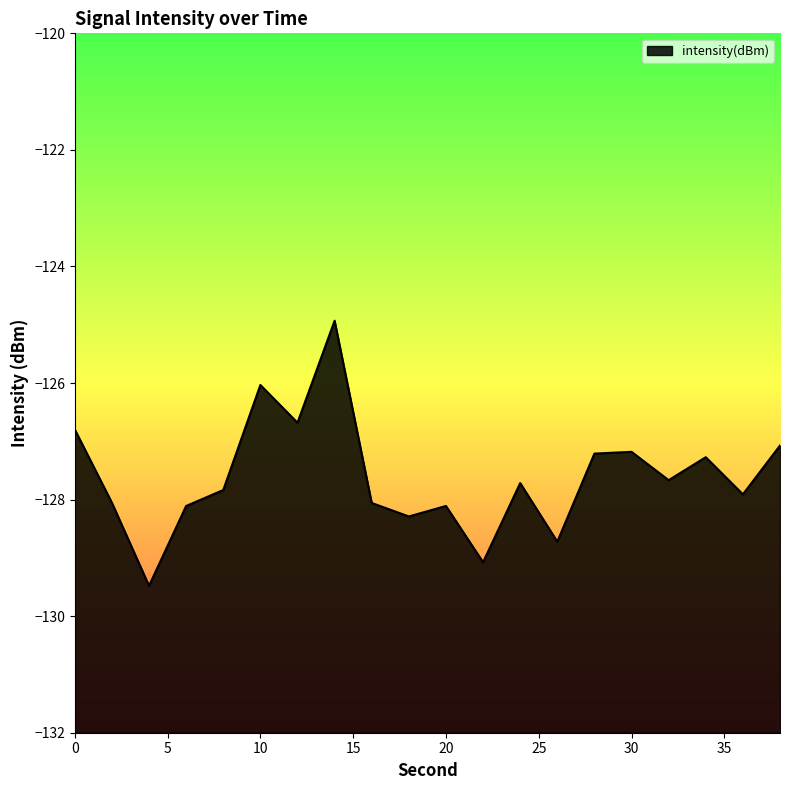

Rank the categories by value from highest to lowest.

14, 10, 12, 0, 38, 30, 28, 34, 32, 24, 8, 36, 2, 16, 20, 6, 18, 26, 22, 4